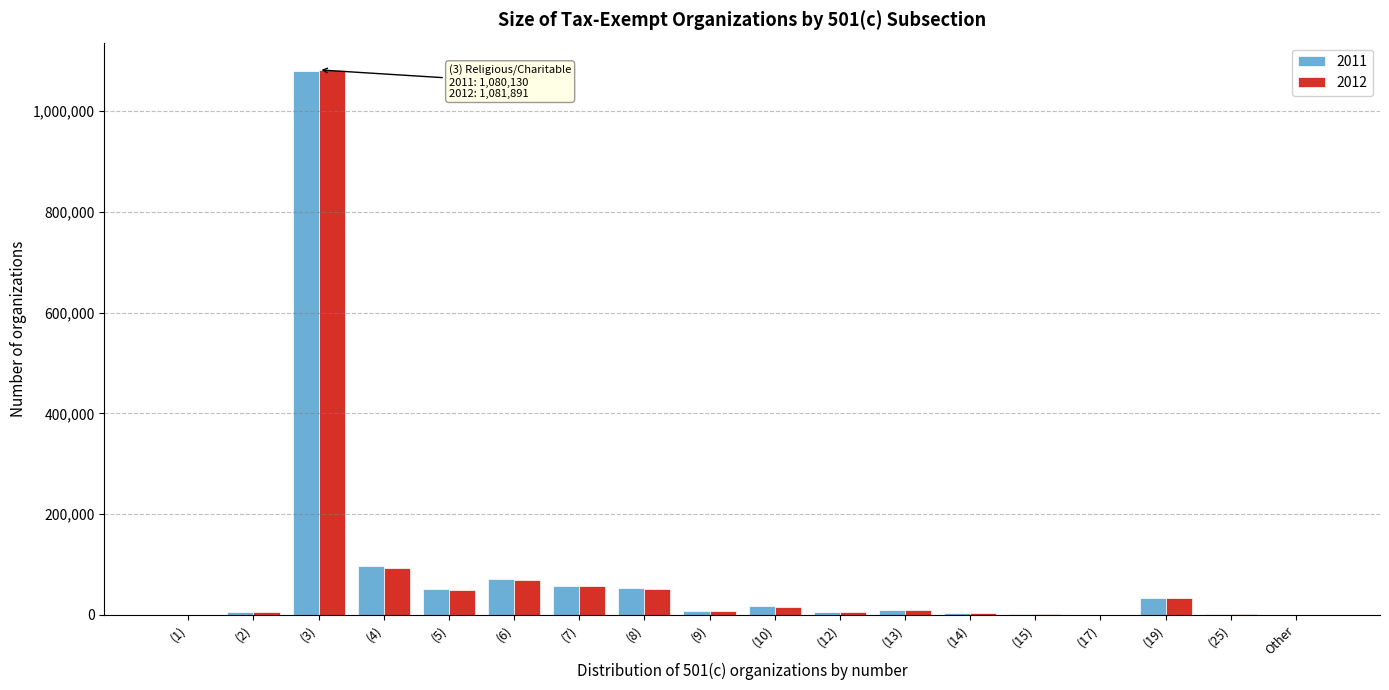

Which category has the highest value in the 2012 series?

(3)